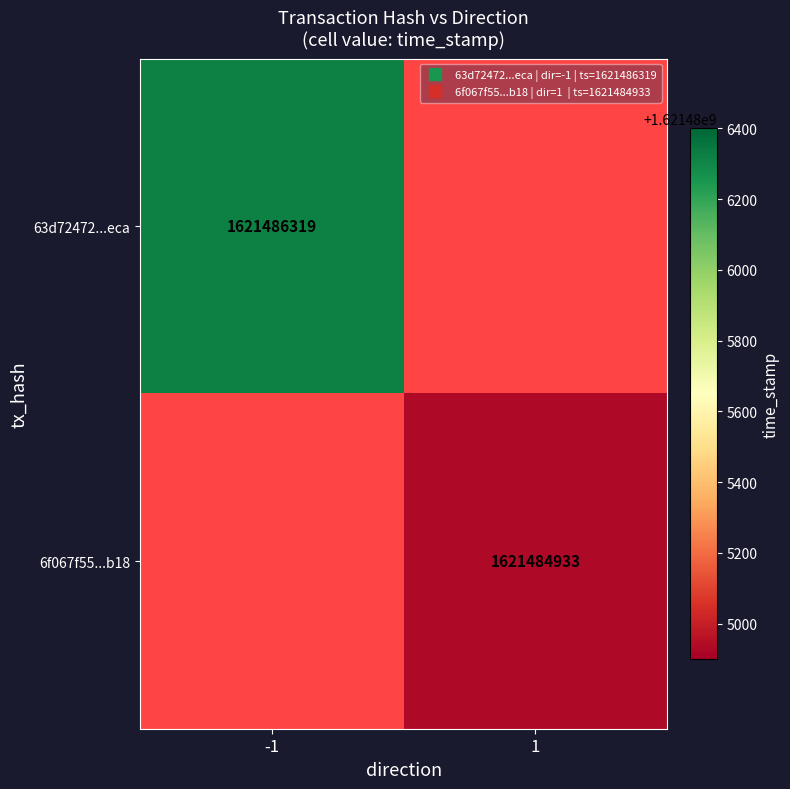

Reading left to right, list all the values displayed in this chart.

63d72472342d1e6981f85aa889141c696656eca: direction=-1	value=1621486319
6f067f55b42a640d98fb4cd3b0ae5a6f0d92b18: direction=1	value=1621484933